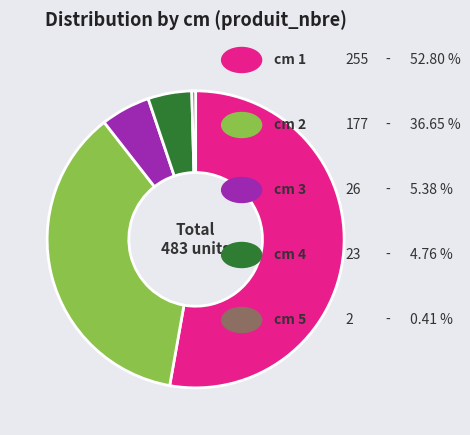

Is there a majority slice in this chart?

Yes